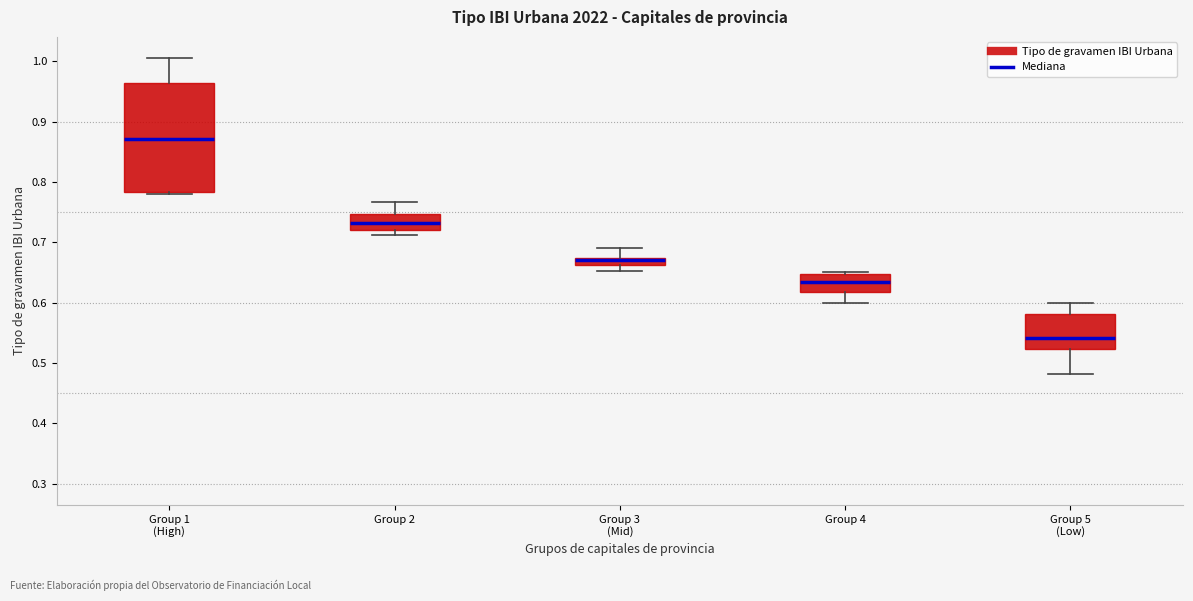

Which box is the tallest, from its lower edge to its upper edge?

Group 1 (High)